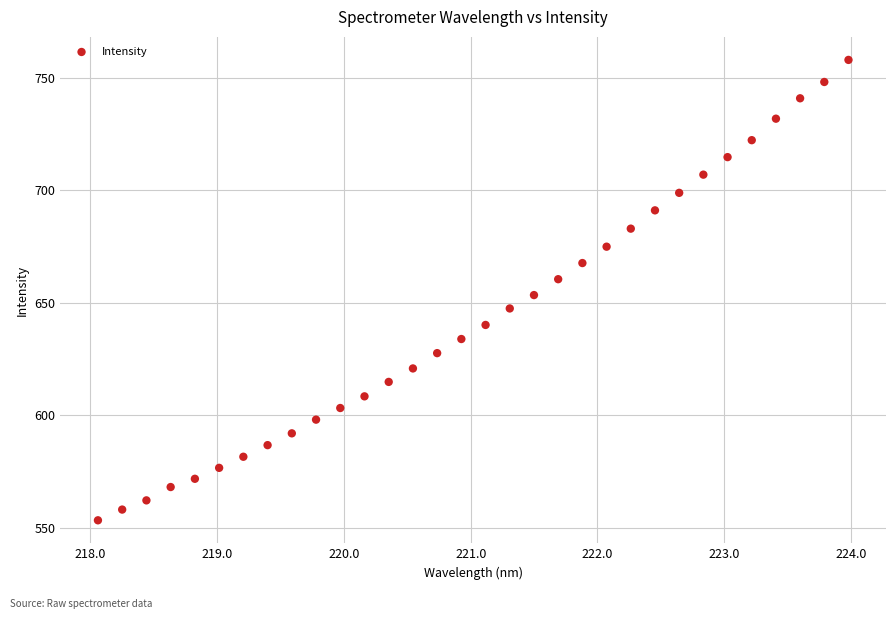

What is the range of Y values (max minus min)?

204.7